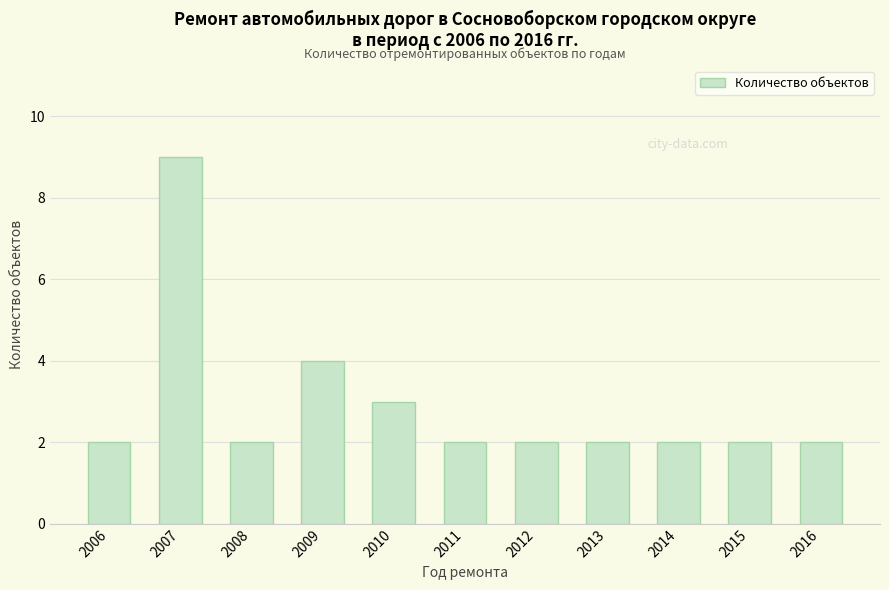

Are the bars grouped side by side (vs. stacked)?

No